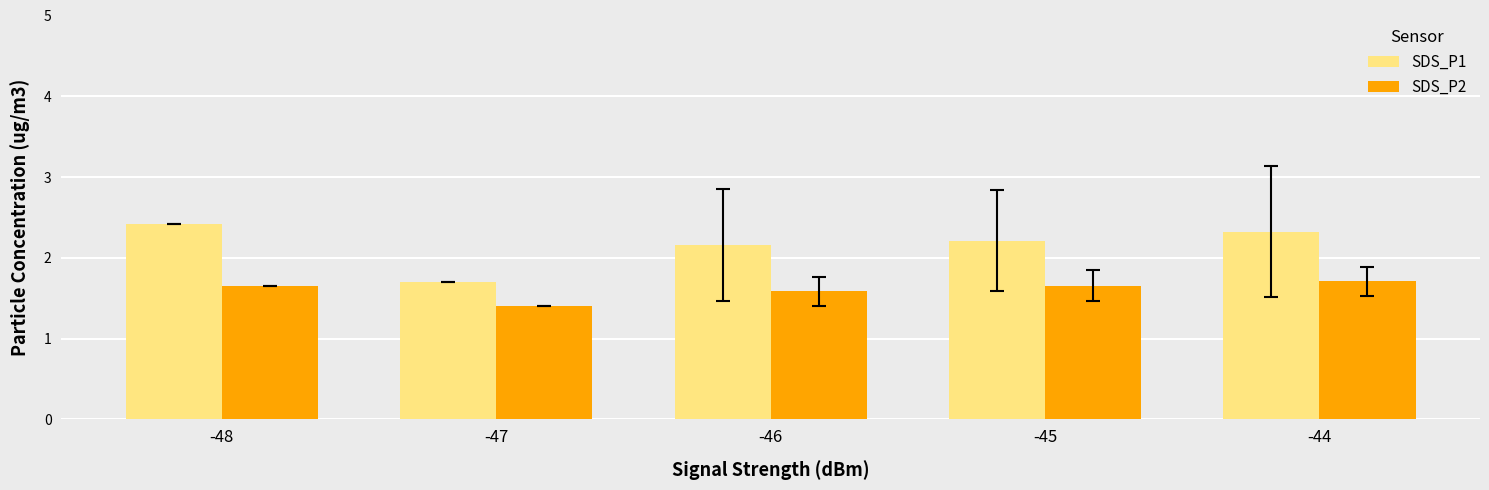

Is the value of SDS_P2 at -48 greater than the value of SDS_P1 at -45?

No